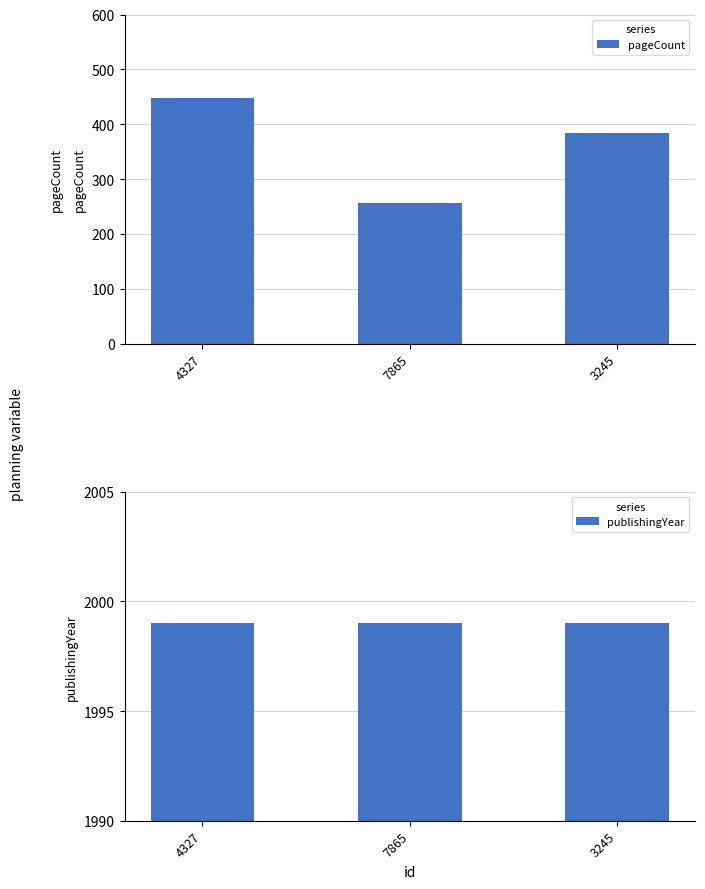

Is it true that pageCount equals 147 at 7865?

False